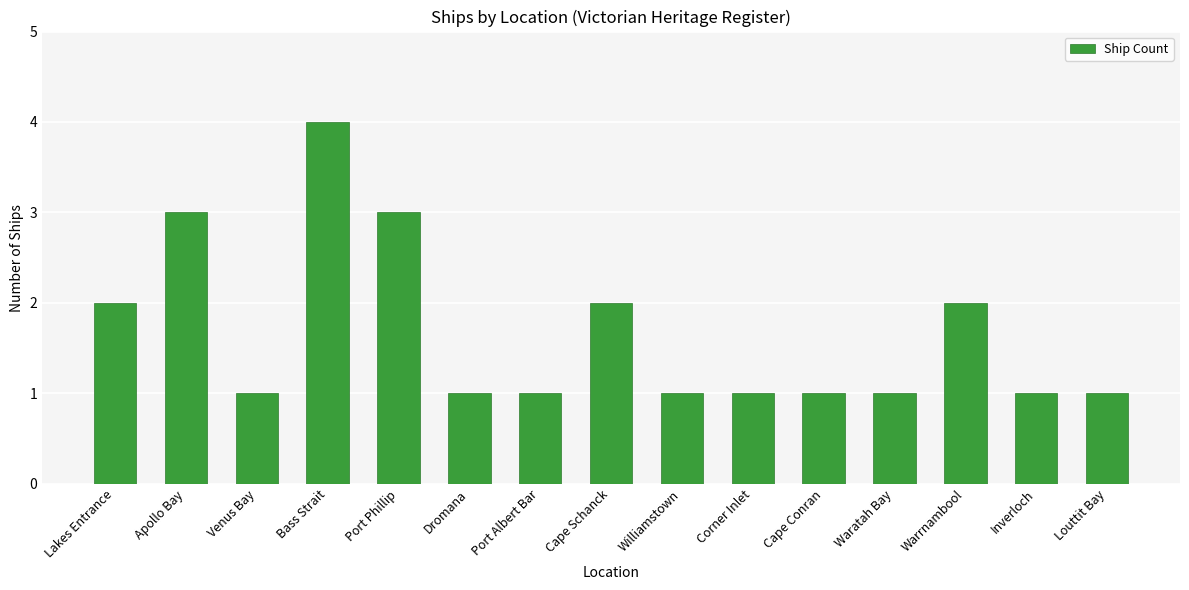

Between Bass Strait and Waratah Bay, which is larger?

Bass Strait